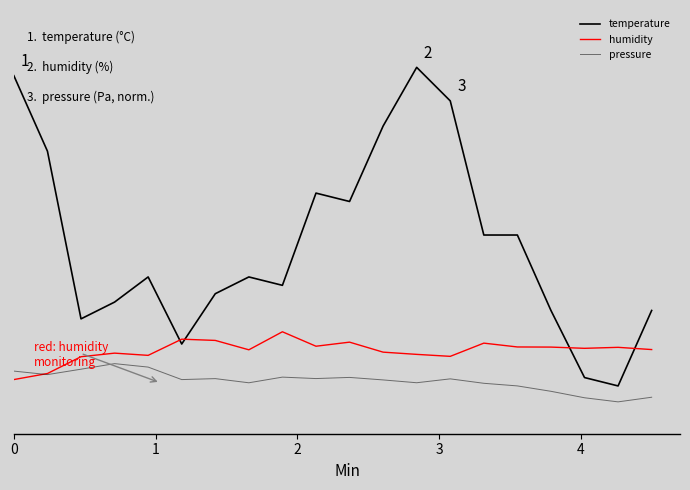

Does the chart have visible grid lines?

No